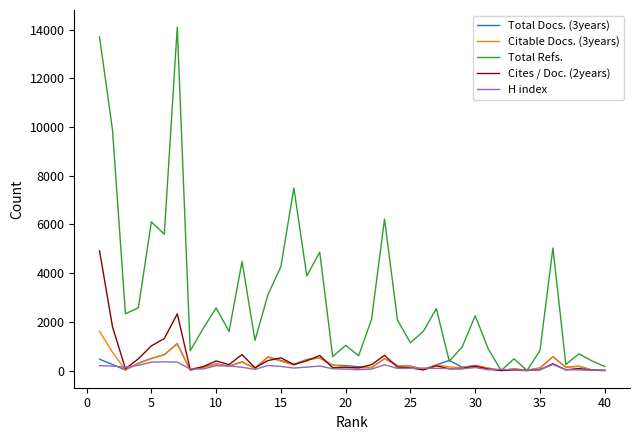

Which series has the largest total across all categories?

Total Refs.